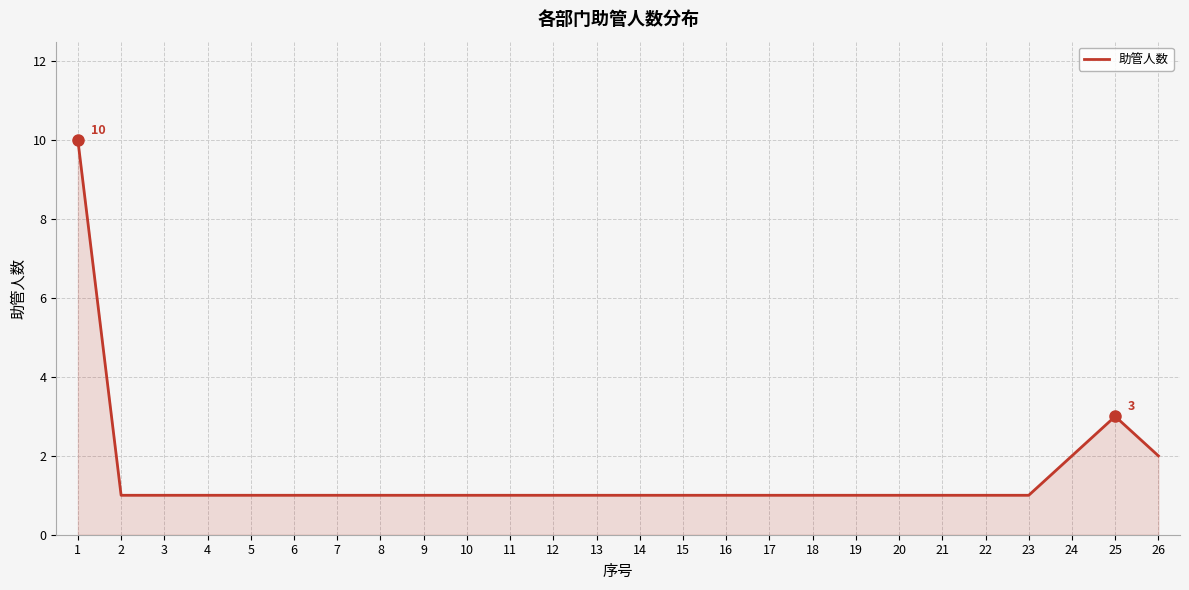

What is the ratio of the value at 19 to the value at 21?

1.0